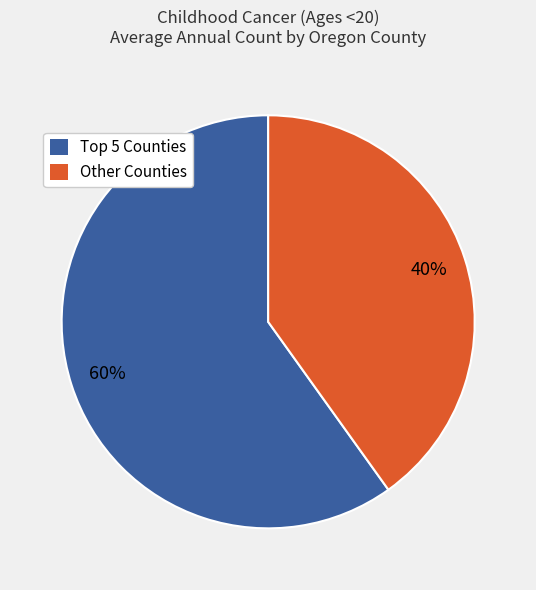

To the nearest percent, what is the average slice percentage?

50%